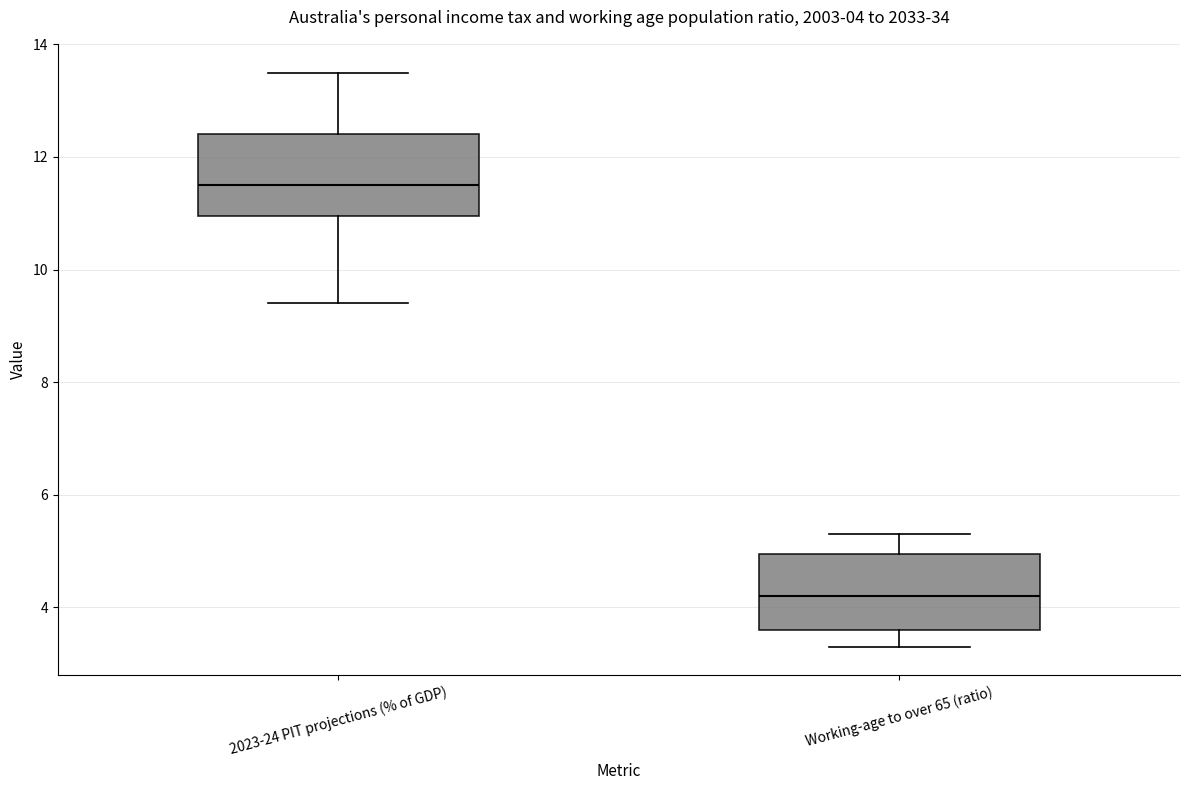

Which box's median line is the highest?

2023-24 PIT projections (% of GDP)